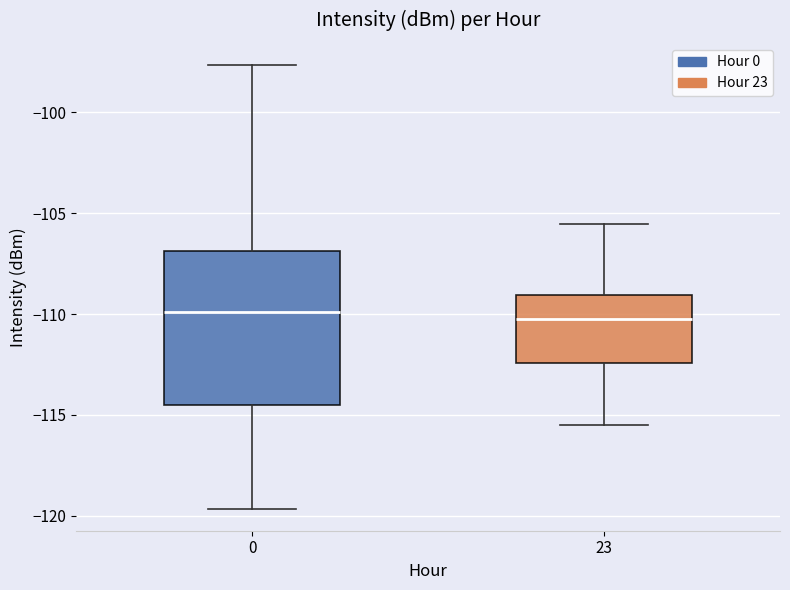

Where is the upper edge of the box at x = 0 on the y-axis? The values are not printed on the chart, so give them approximately, as read against the axis.

-107.0